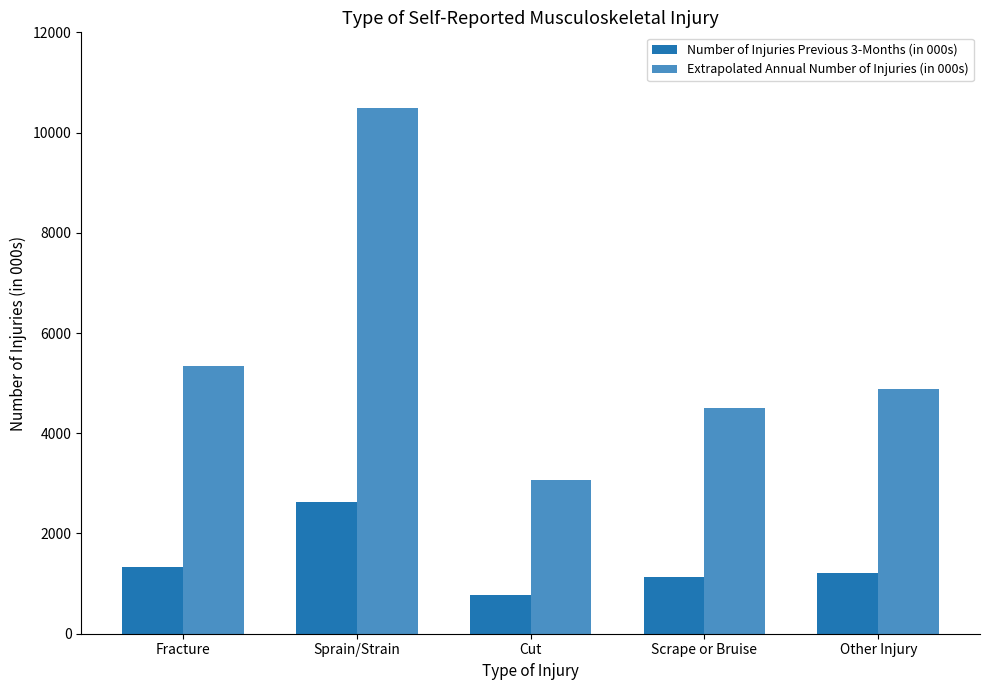

What is the smallest value displayed?

767.7